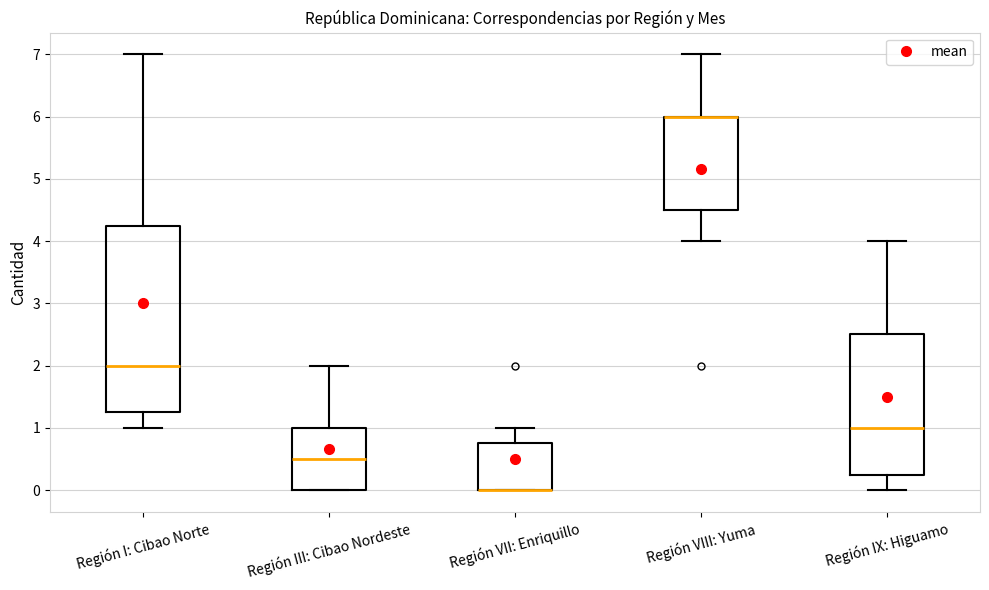

Where does the lower whisker of the box for Región VIII: Yuma end on the y-axis? The values are not printed on the chart, so give them approximately, as read against the axis.

4.0